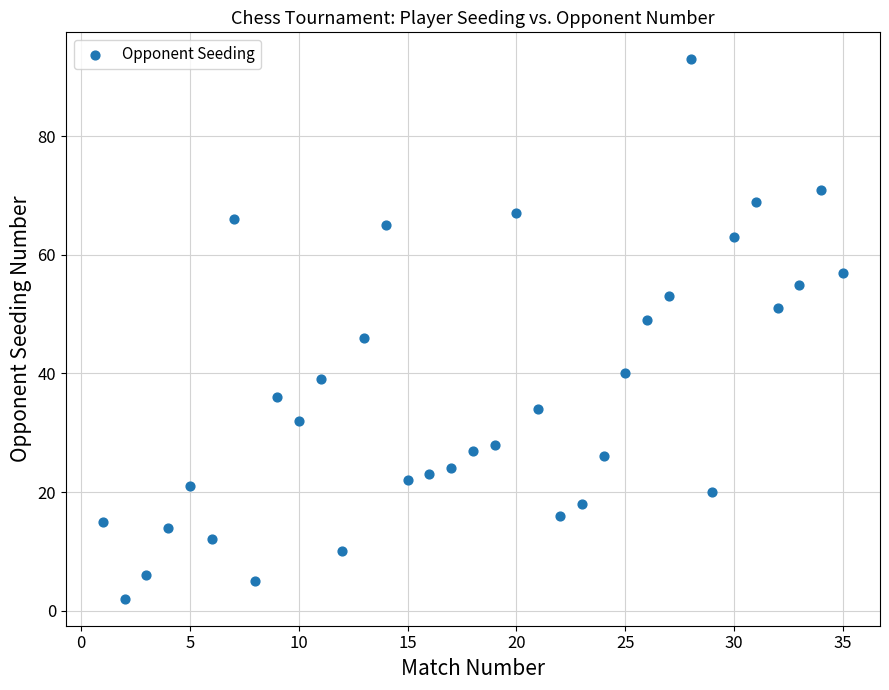

What is the range of Y values (max minus min)?

91